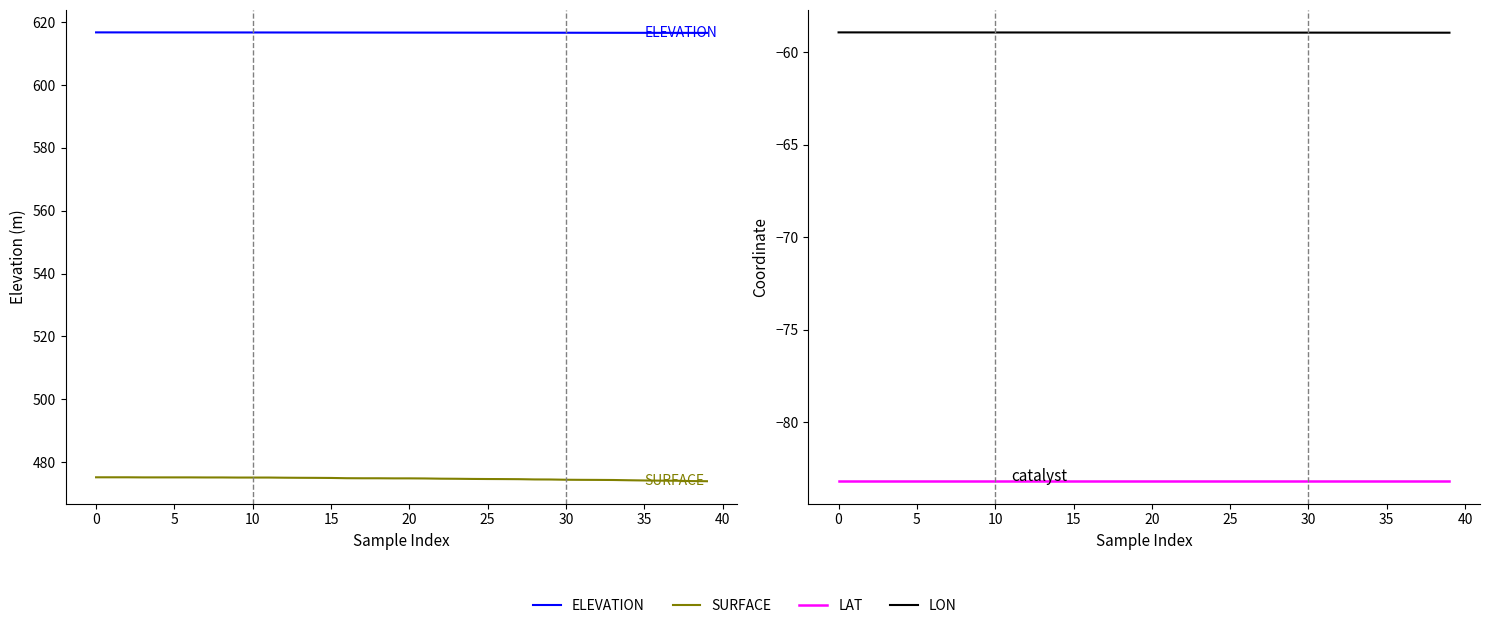

What is the sum of the ELEVATION values at 12 and 13?

1233.4